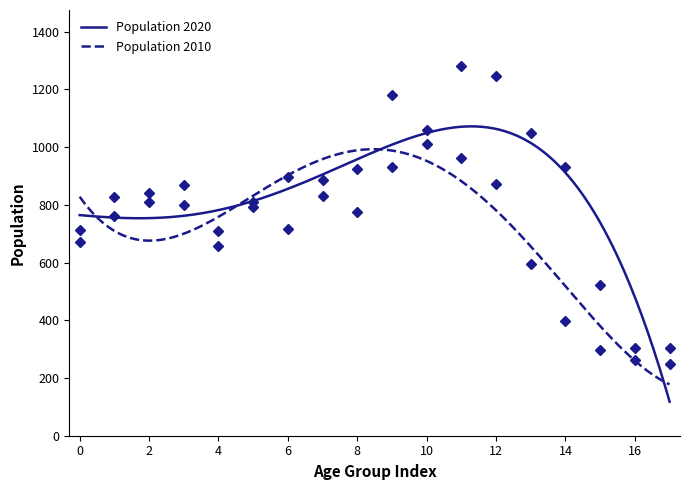

What is the minimum value for Population 2010?

177.9